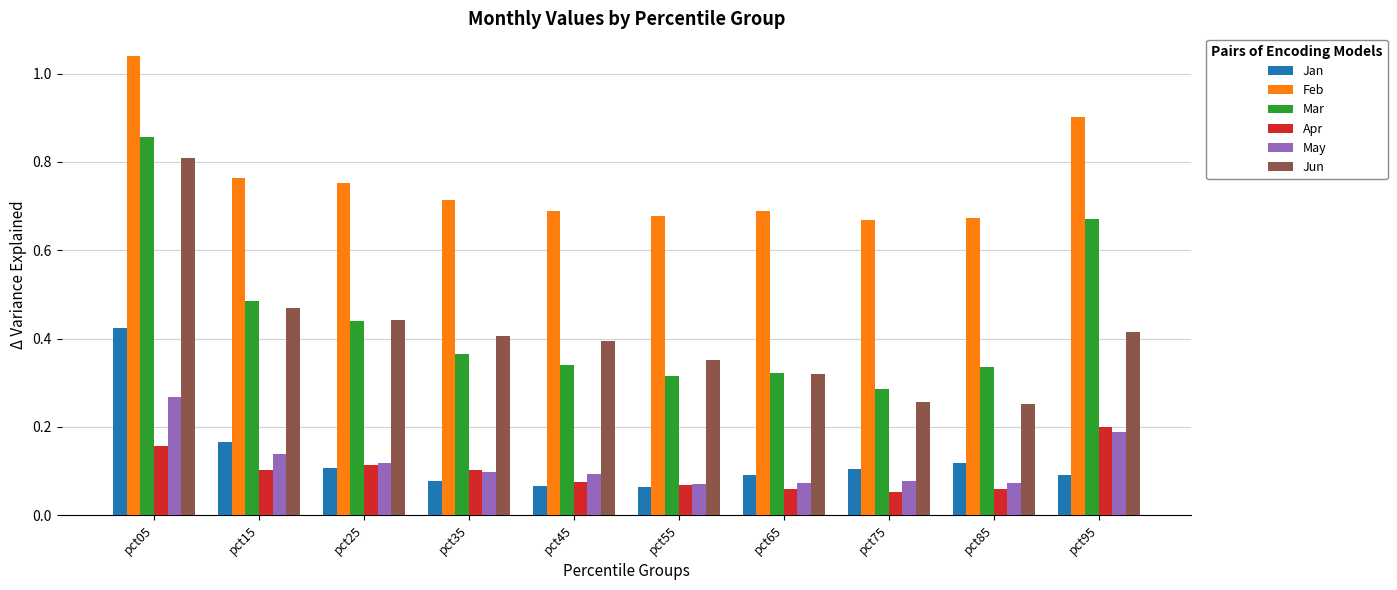

Is the value of Apr at pct45 greater than the value of Jan at pct65?

No